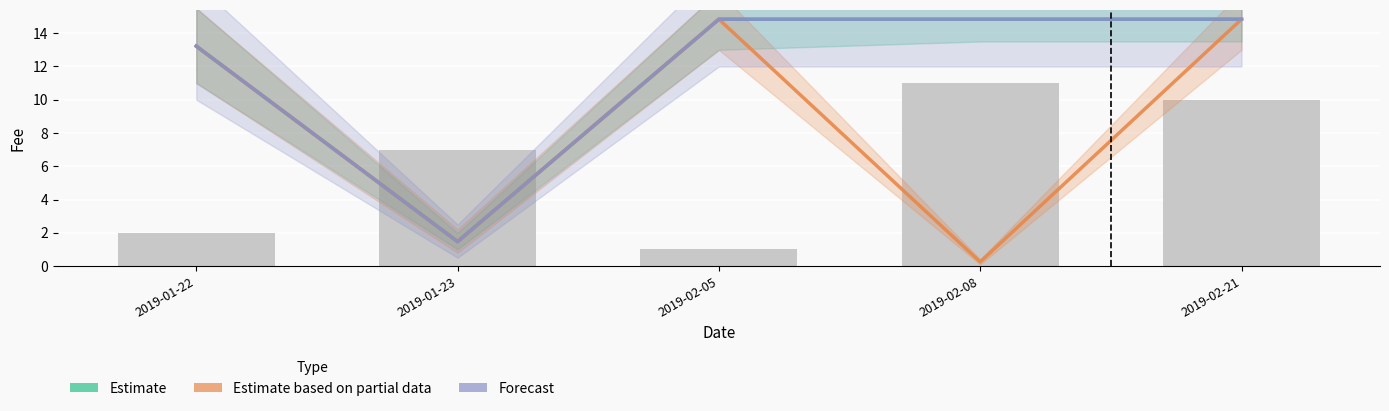

The value of Estimate based on partial data at 2019-01-22 is 4.9. True or false?

False